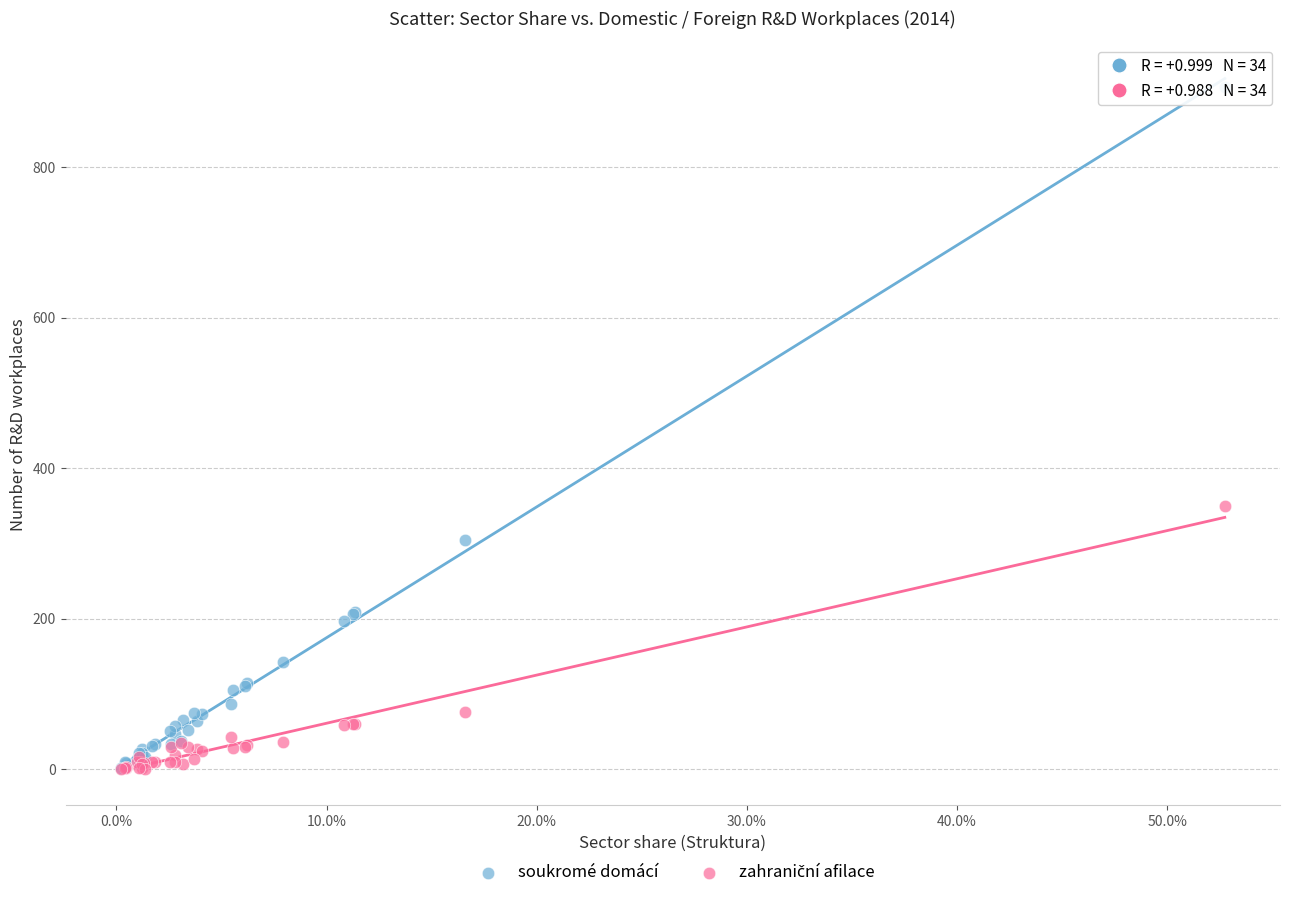

Which series has the largest Y range (max minus min)?

soukromé domácí